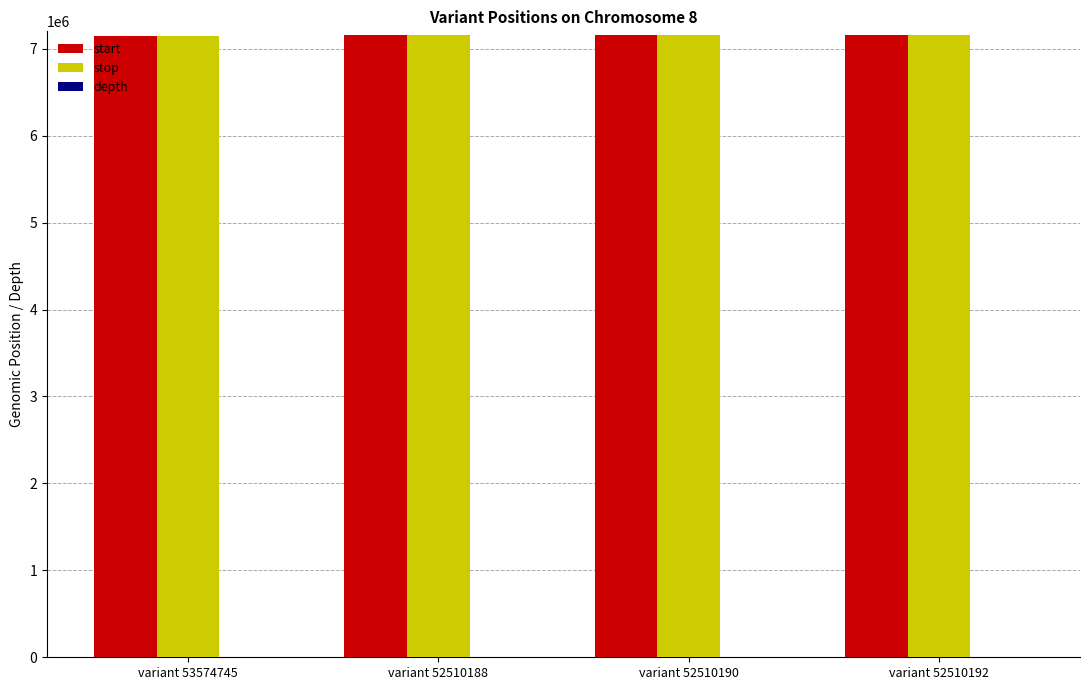

What is the highest value of the stop series?

7159579